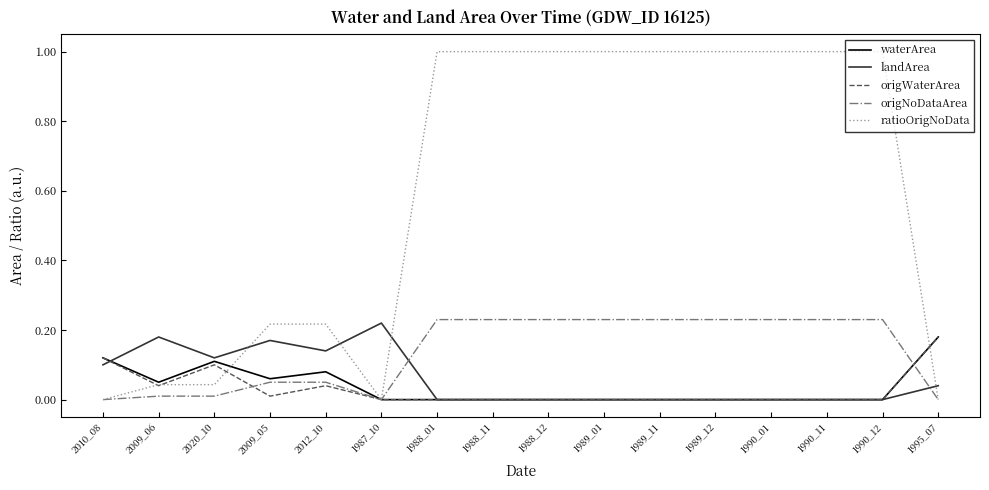

Is it true that ratioOrigNoData equals 0.1 at 2020_10?

False